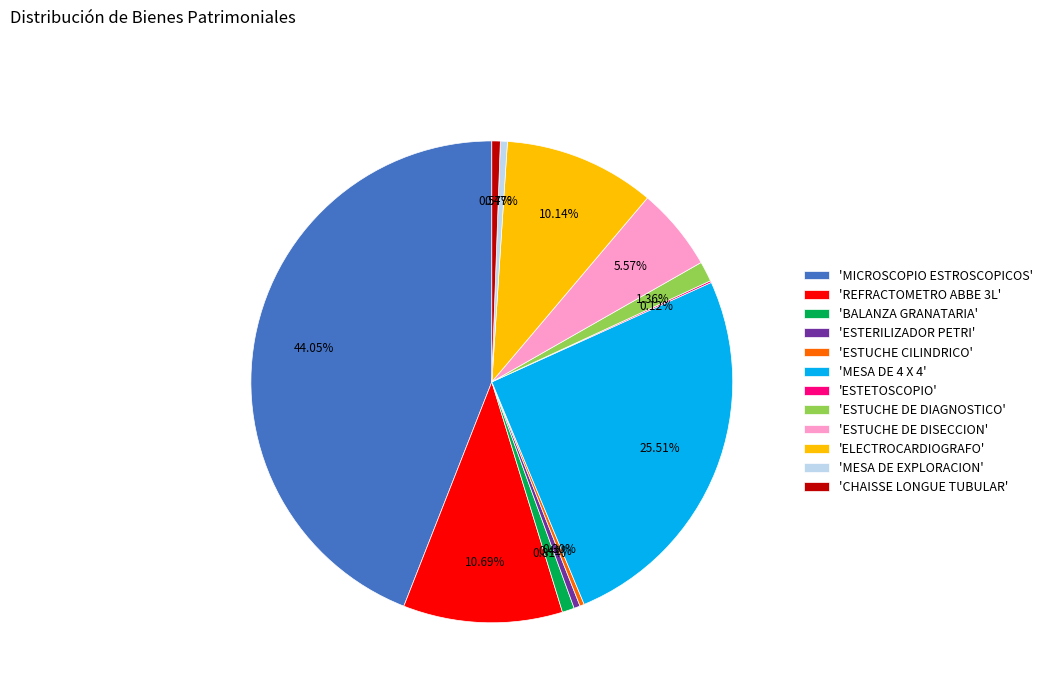

Which has a higher value, 'BALANZA GRANATARIA' or 'ELECTROCARDIOGRAFO'?

'ELECTROCARDIOGRAFO'